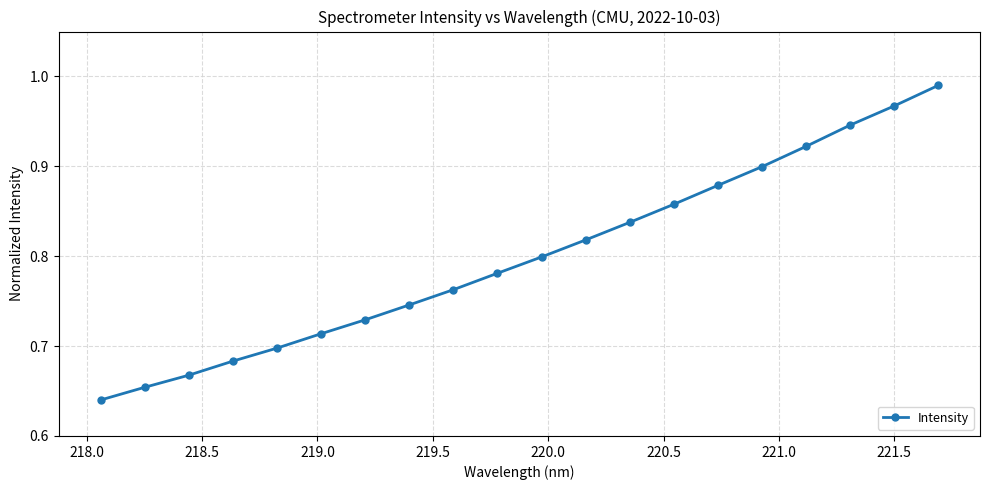

True or false: the data has more than 0 interior local peaks.

False